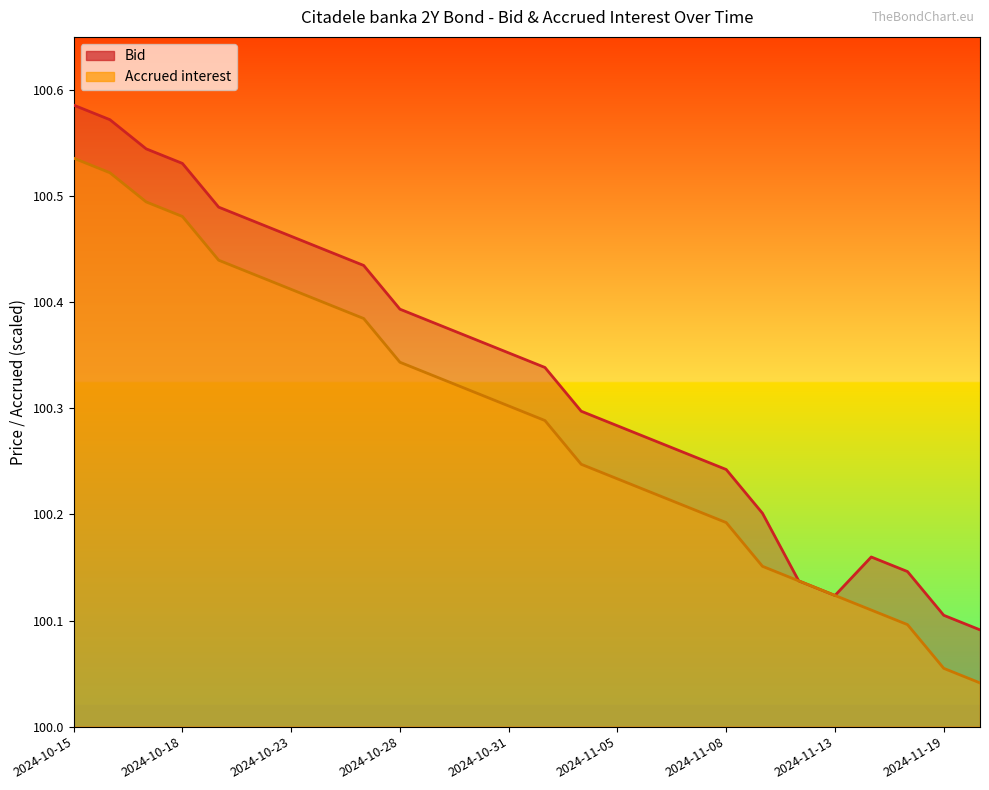

The Accrued interest series shows 100.5 at 2024-10-18. True or false?

True